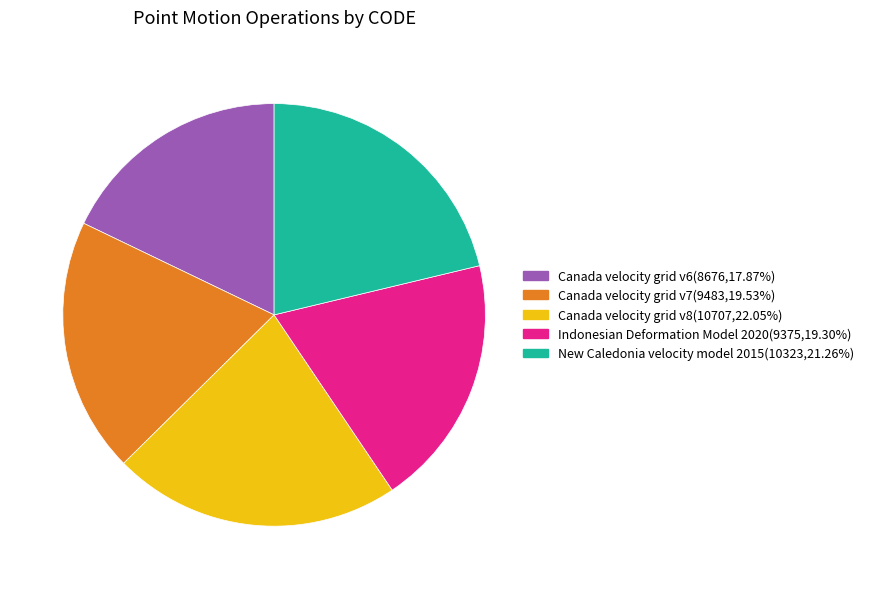

Combined, do Indonesian Deformation Model 2020 and Canada velocity grid v8 account for over 50%?

No